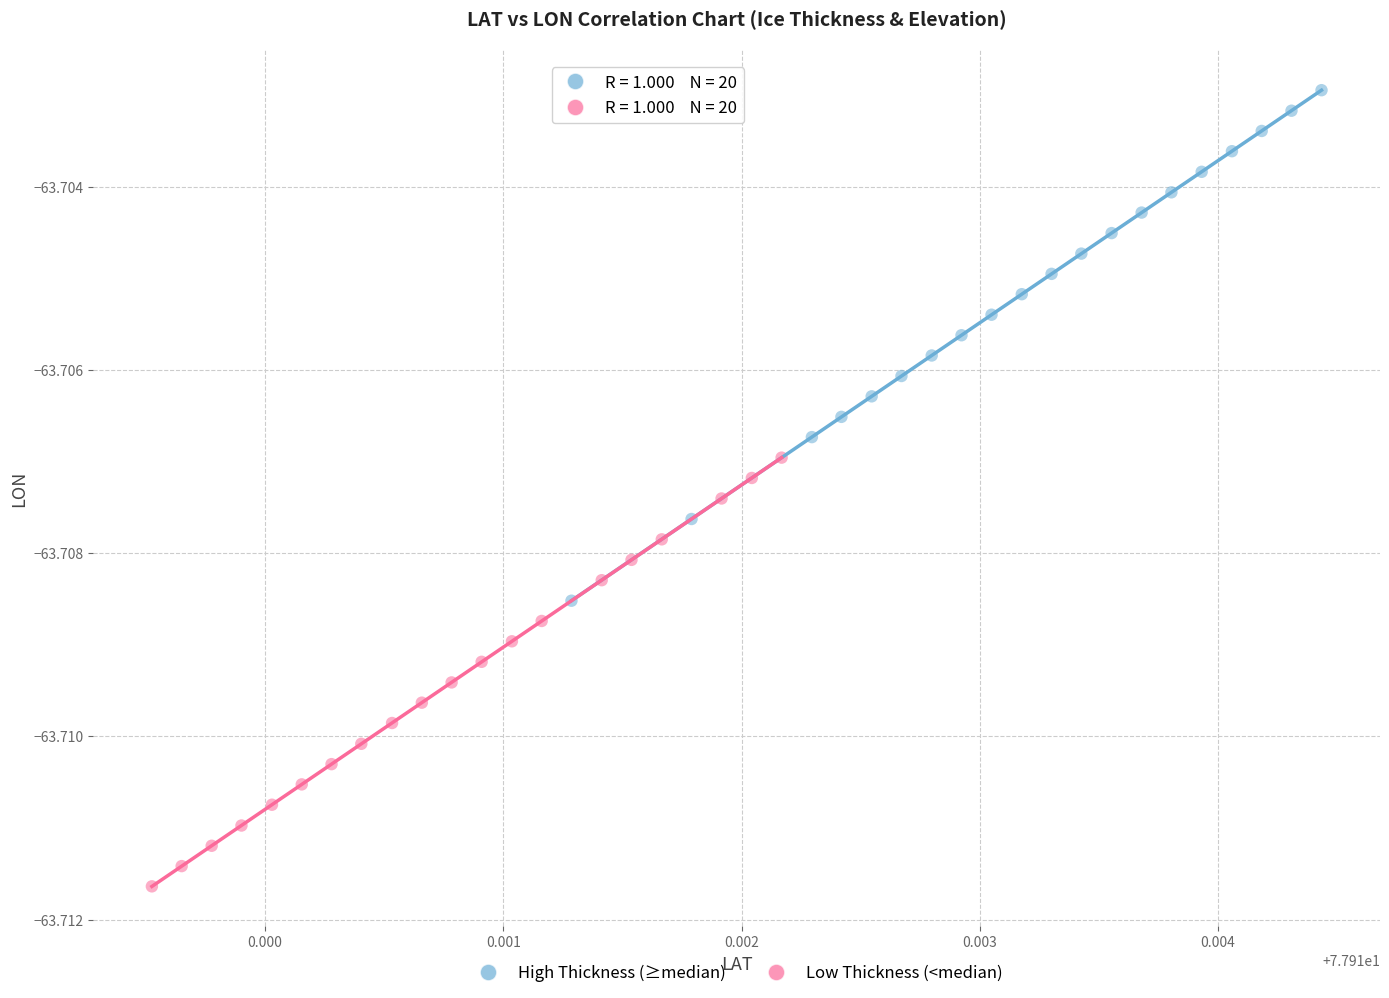

Which series has the widest spread of Y values?

High Thickness (≥median)